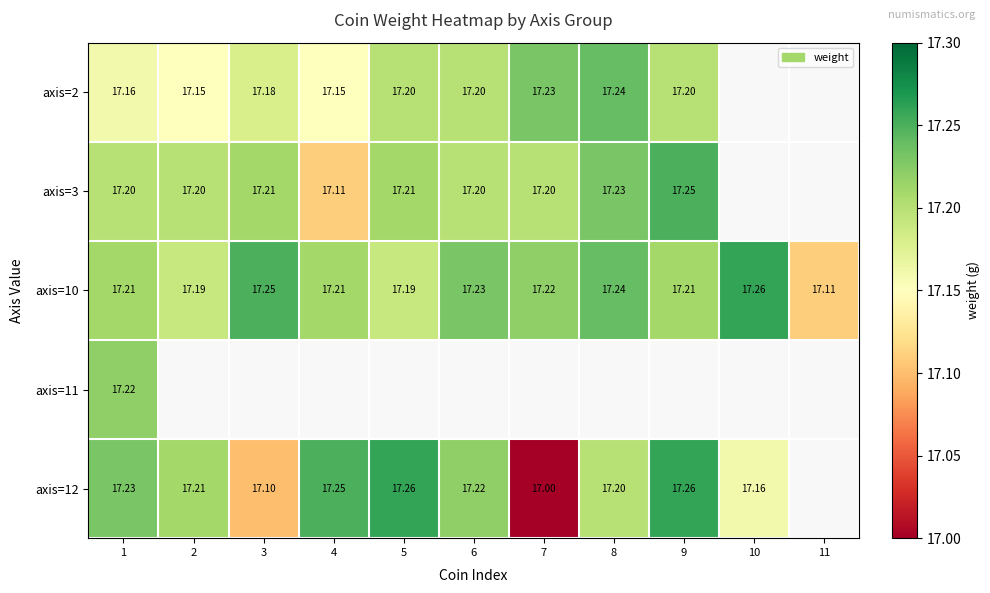

Which series has the largest total across all categories?

axis=10